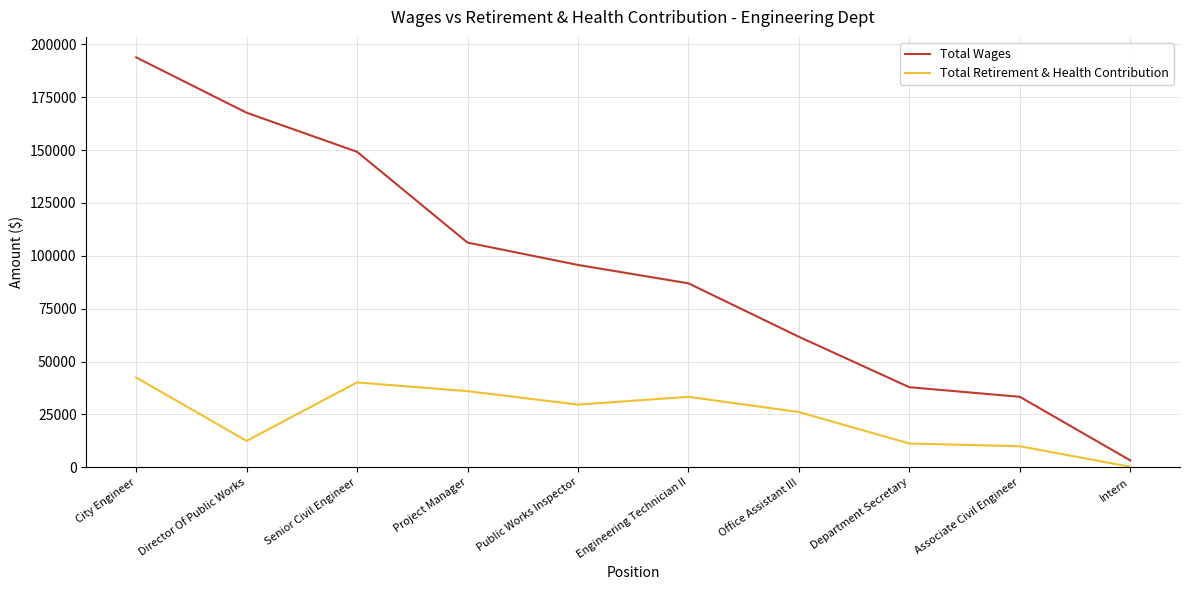

What is the sum of the Total Retirement & Health Contribution values at Department Secretary and Project Manager?

47273